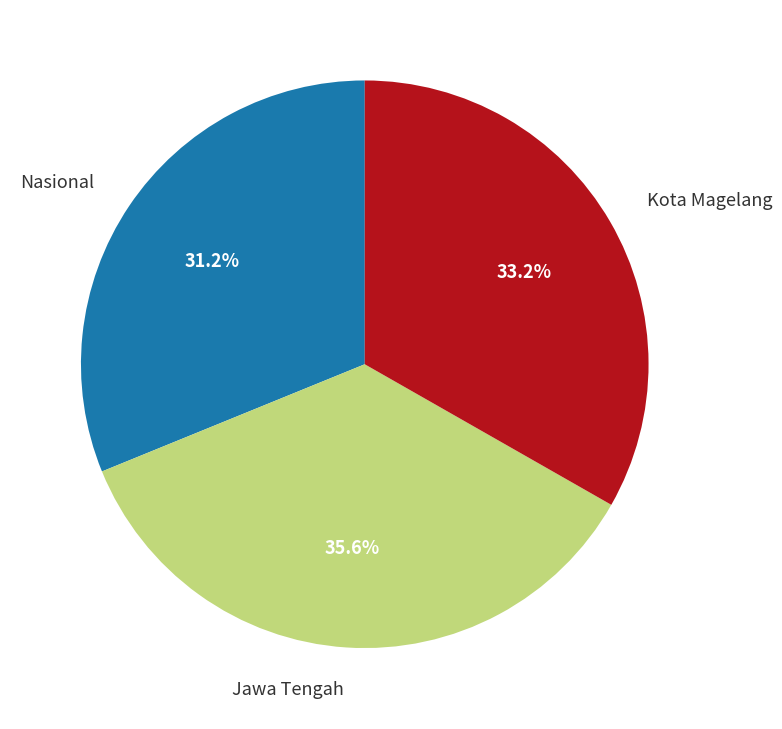

Does any single category account for the majority?

No